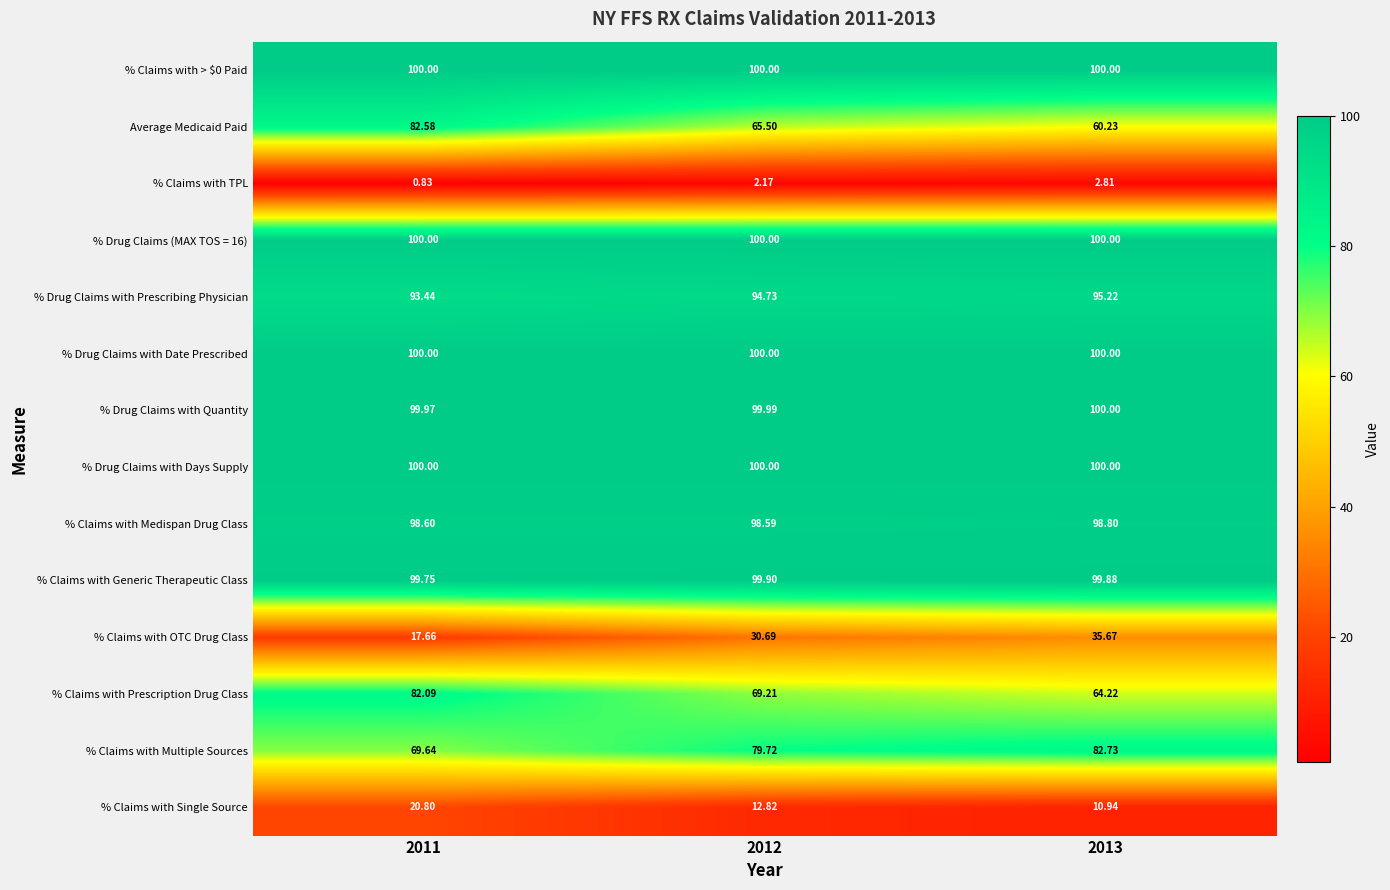

What is the spread (max minus min) of values at 2012?

97.8